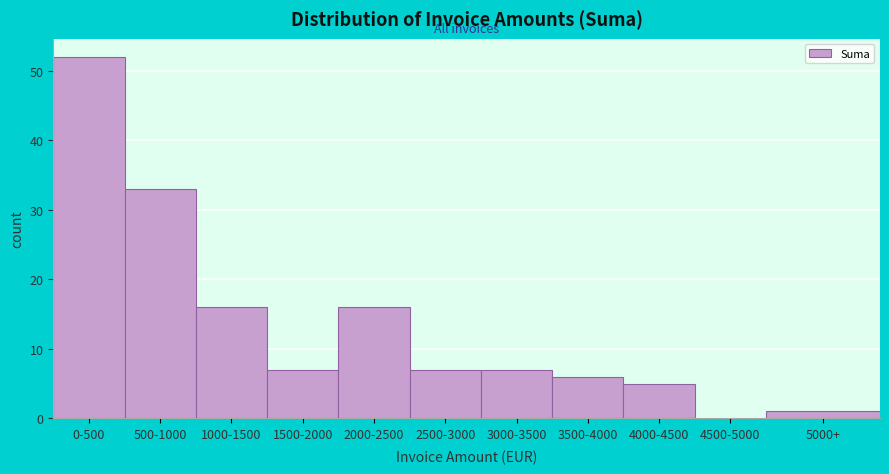

Reading left to right, extract all data points from this chart.

0-500=52	500-1000=33	1000-1500=16	1500-2000=7	2000-2500=16	2500-3000=7	3000-3500=7	3500-4000=6	4000-4500=5	4500-5000=0	5000+=1